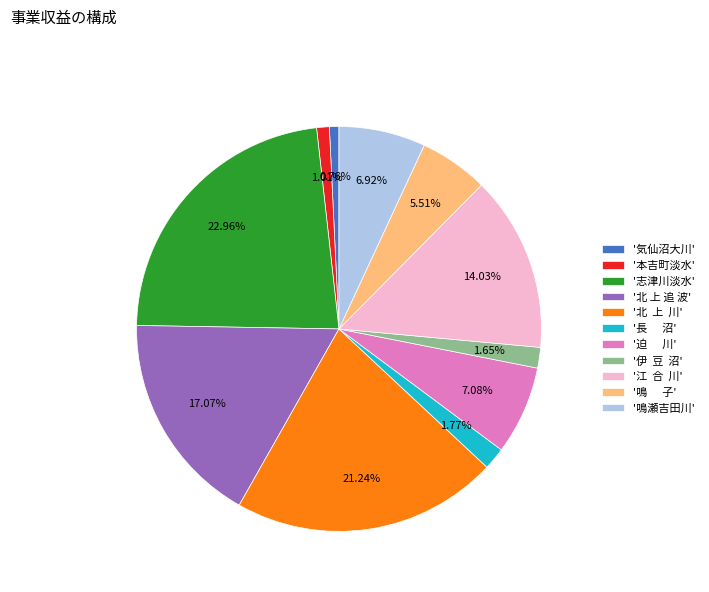

Is there a majority slice in this chart?

No